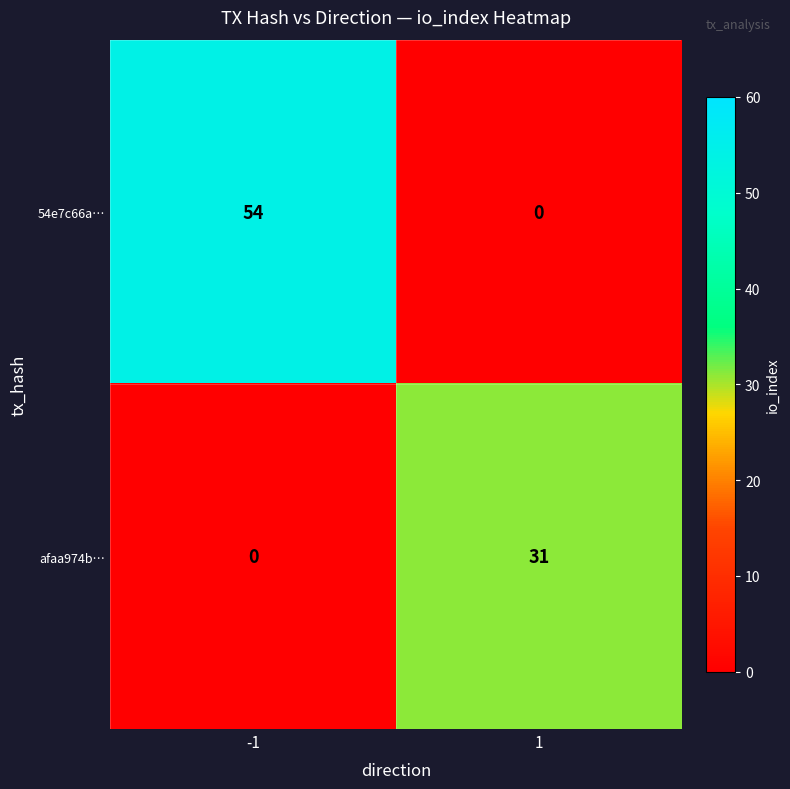

Which series changed the most between -1 and 1?

54e7c66a…